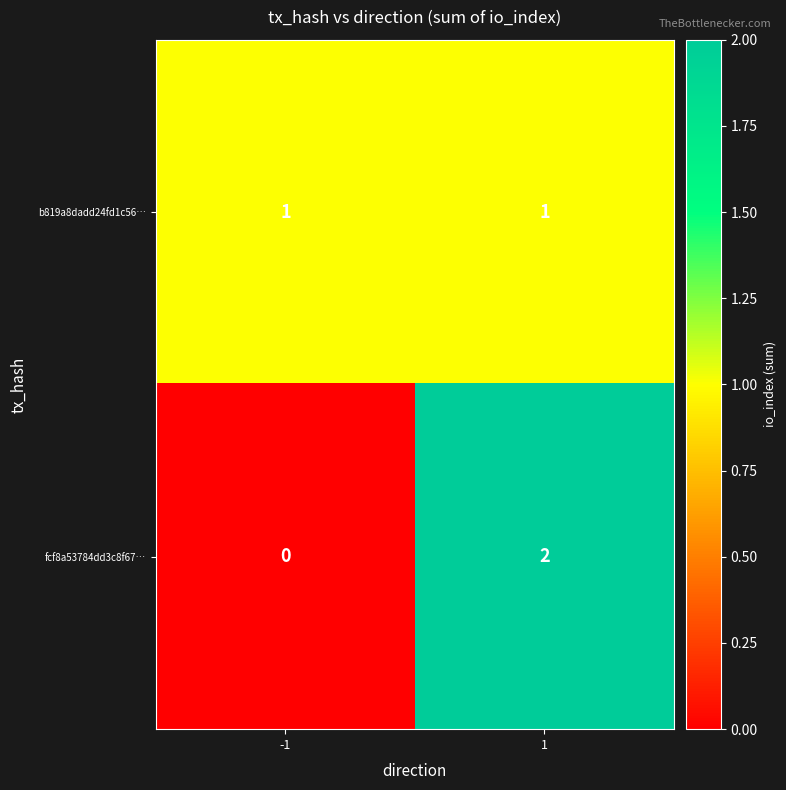

At 1, list the series in order from smallest to largest.

b819a8dadd24fd1c56…, fcf8a53784dd3c8f67…